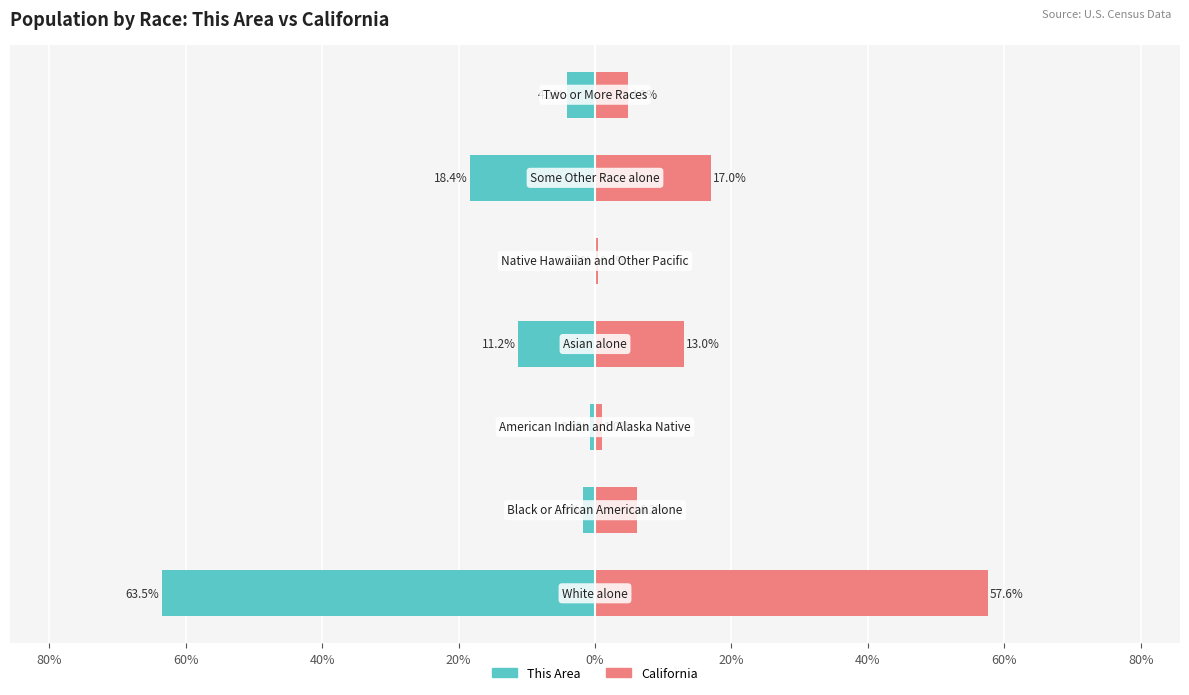

What are all the series names shown in the legend?

This Area, California